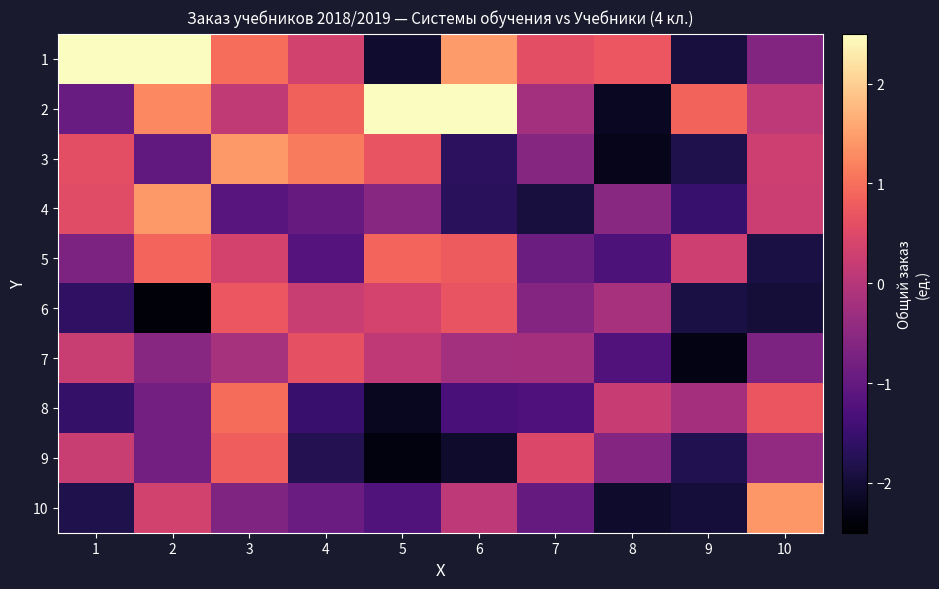

Reading left to right, what are all the values shown in this chart?

1: 1=11.7	2=10.3	3=1.0	4=0.3	5=-2.1	6=1.5	7=0.6	8=0.7	9=-1.9	10=-0.6
2: 1=-1.0	2=1.3	3=0.1	4=0.9	5=10.3	6=9.5	7=-0.2	8=-2.2	9=0.9	10=0.1
3: 1=0.6	2=-1.0	3=1.4	4=1.1	5=0.7	6=-1.7	7=-0.6	8=-2.3	9=-1.8	10=0.3
4: 1=0.5	2=1.4	3=-1.1	4=-1.0	5=-0.6	6=-1.7	7=-1.9	8=-0.5	9=-1.5	10=0.2
5: 1=-0.7	2=0.9	3=0.4	4=-1.2	5=0.9	6=0.8	7=-0.9	8=-1.3	9=0.3	10=-1.9
6: 1=-1.6	2=-2.4	3=0.7	4=0.2	5=0.4	6=0.7	7=-0.6	8=-0.2	9=-1.9	10=-2.0
7: 1=0.2	2=-0.6	3=-0.2	4=0.6	5=0.1	6=-0.2	7=-0.2	8=-1.2	9=-2.3	10=-0.7
8: 1=-1.6	2=-0.8	3=1.0	4=-1.5	5=-2.2	6=-1.3	7=-1.3	8=0.2	9=-0.2	10=0.7
9: 1=0.2	2=-0.8	3=0.8	4=-1.8	5=-2.3	6=-2.1	7=0.4	8=-0.6	9=-1.8	10=-0.4
10: 1=-1.8	2=0.3	3=-0.7	4=-0.9	5=-1.2	6=0.1	7=-1.0	8=-2.1	9=-2.0	10=1.4